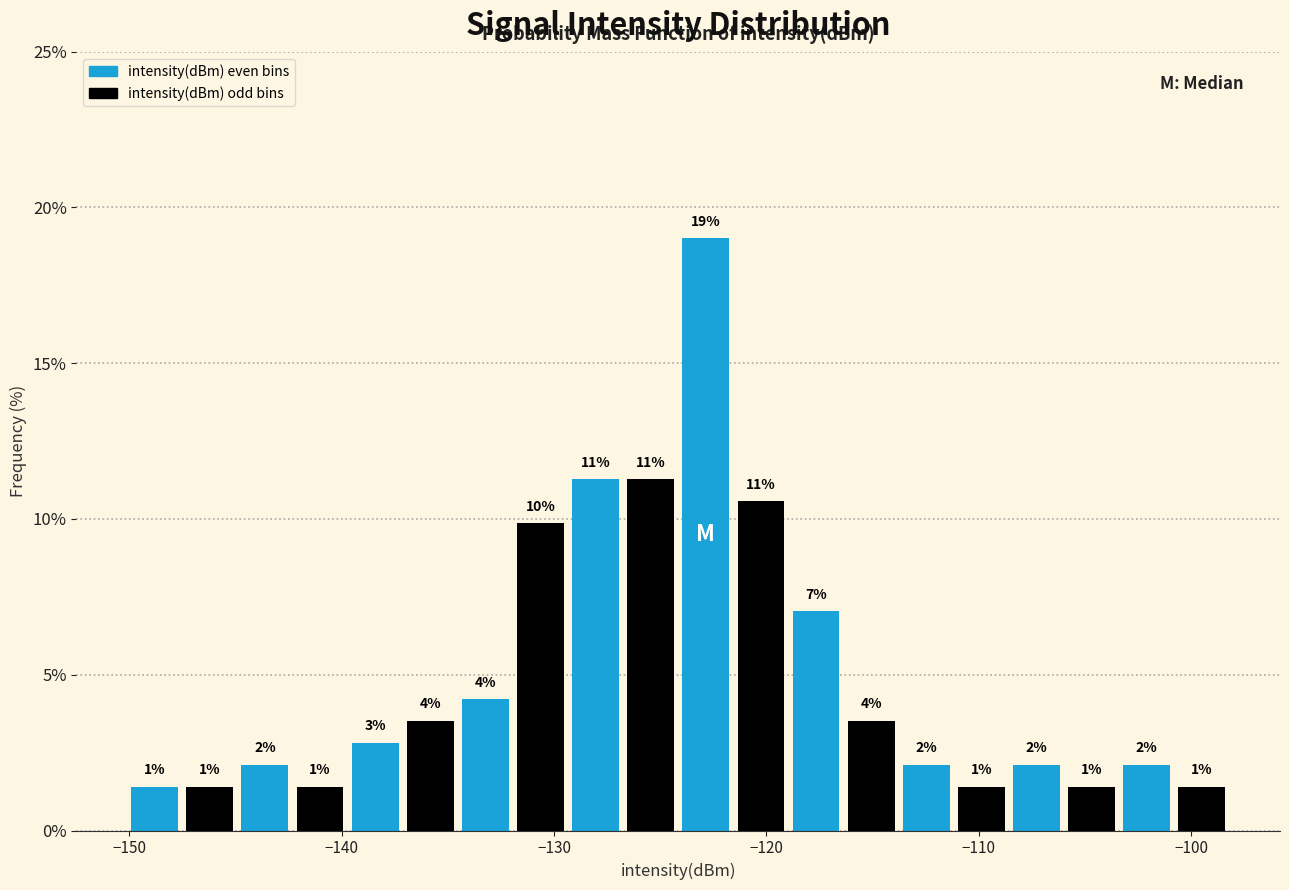

Read against the x-axis, roughly where is the centre of the tallest bar?

-123